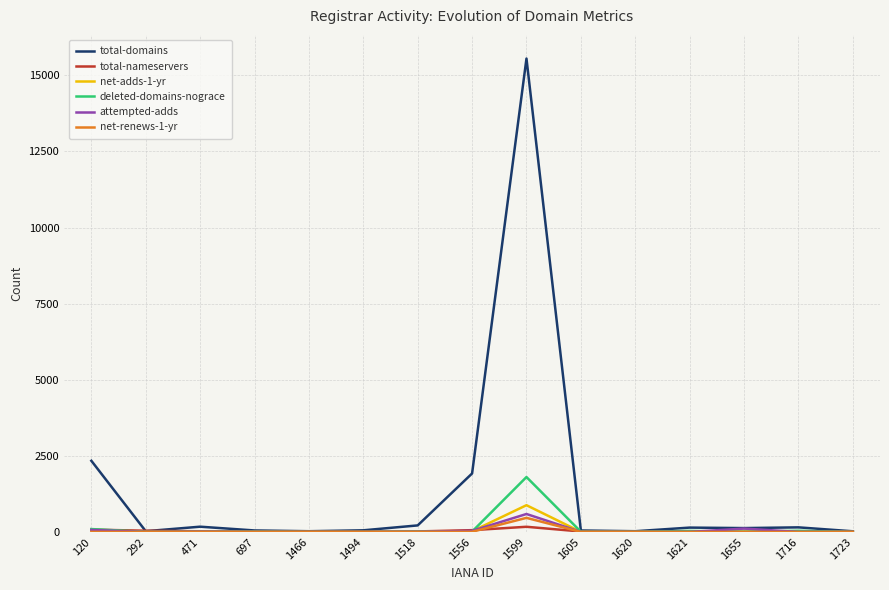

What is the difference between the total-domains values at 697 and 1620?

25